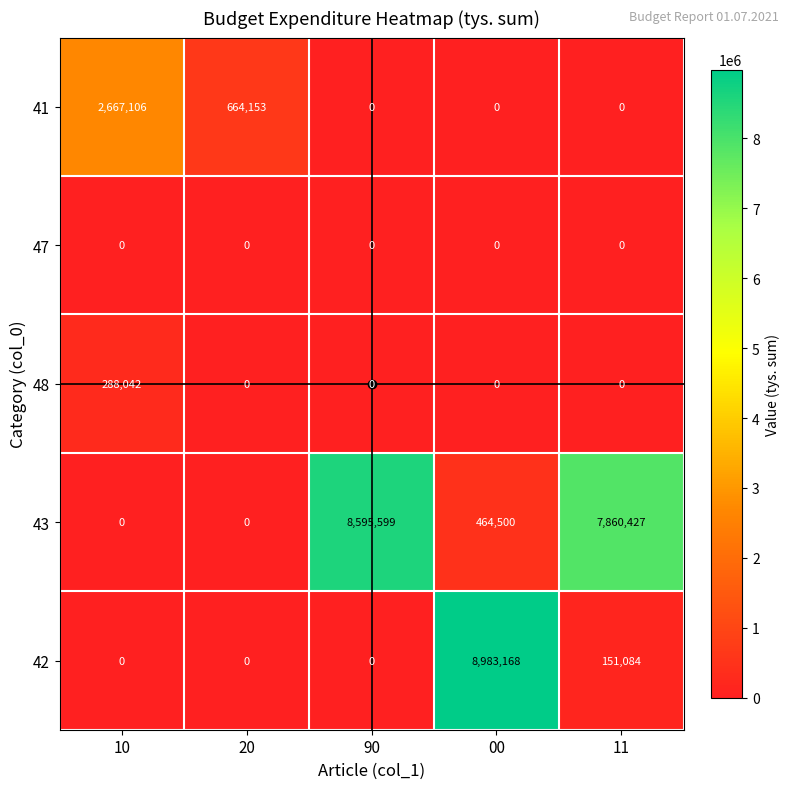

Which series has the largest total across all categories?

43